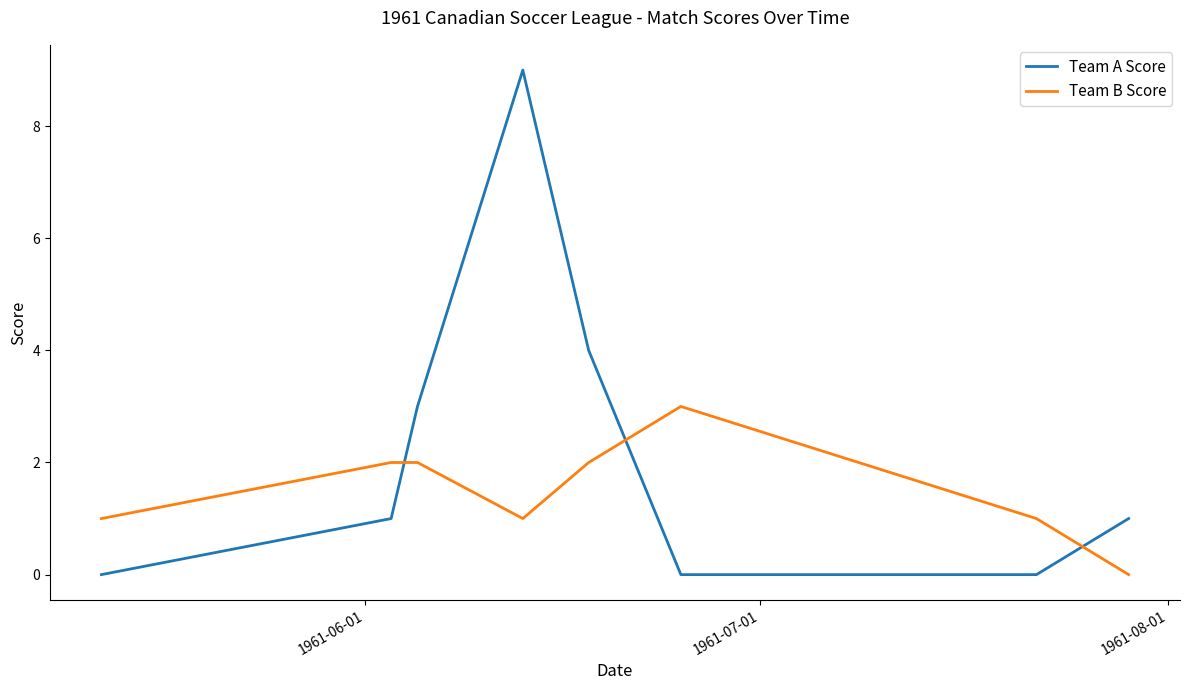

What are all the series names shown in the legend?

Team A Score, Team B Score